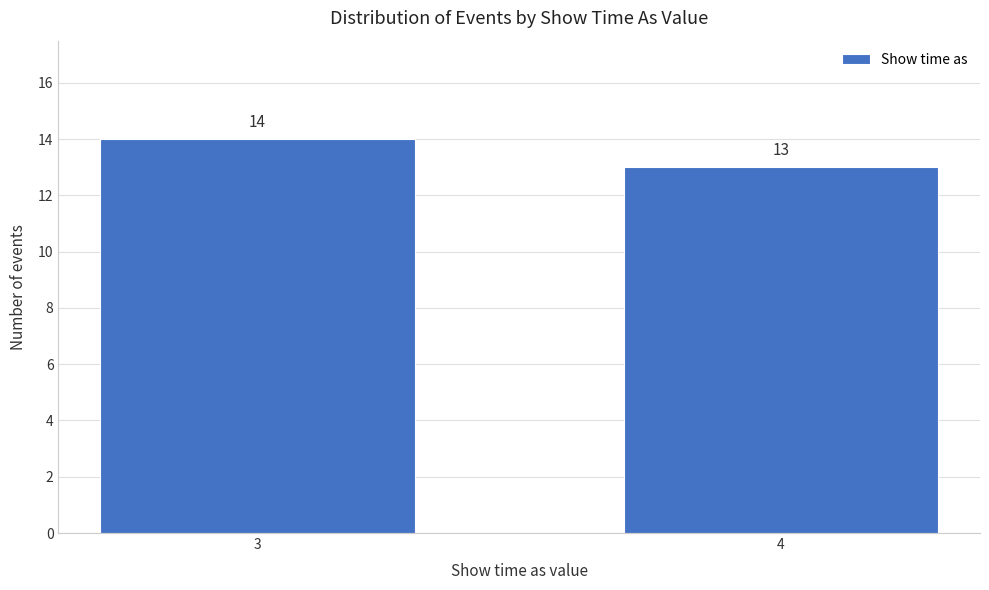

Reading left to right, what are all the values shown in this chart?

3=14	4=13